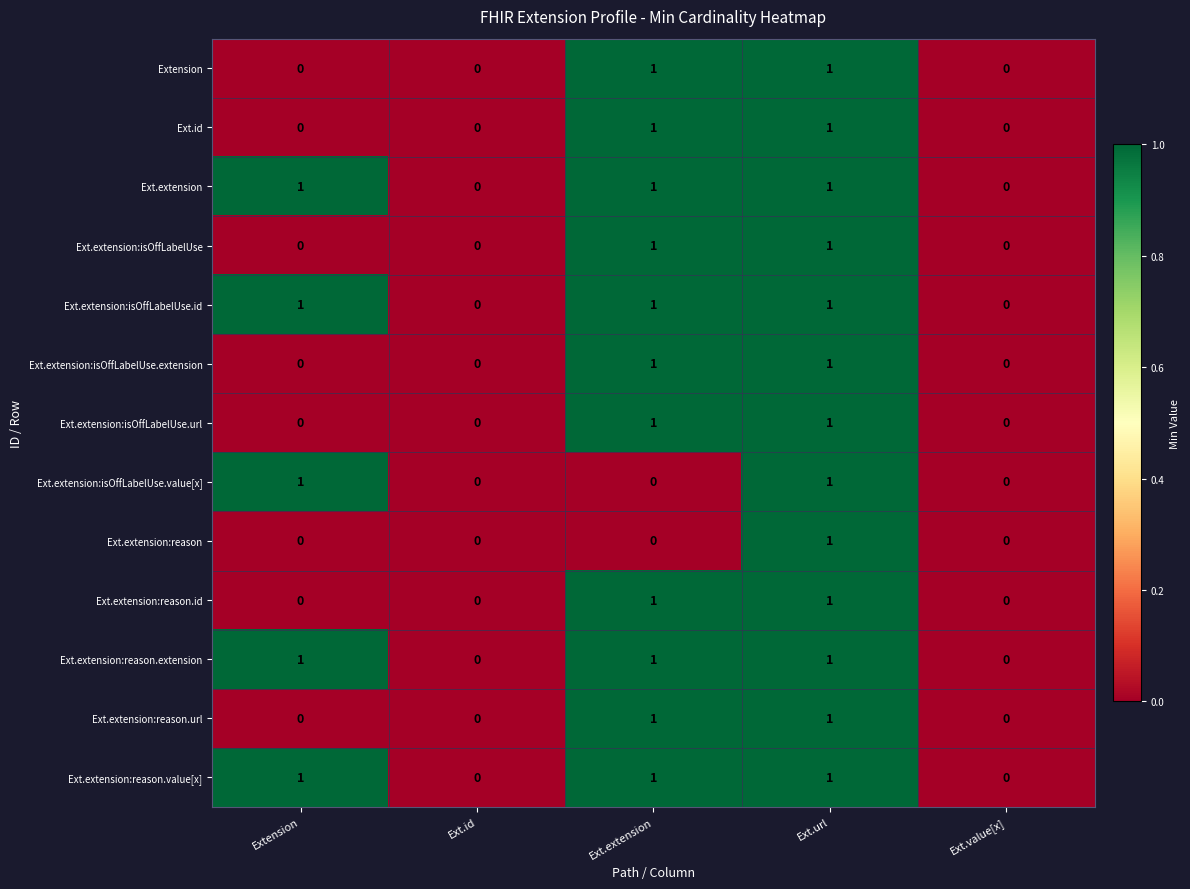

How many positive values does the Ext.extension:reason.value[x] series have?

3